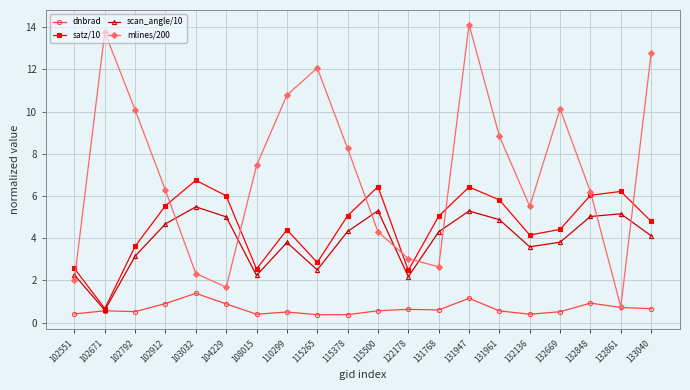

What is the spread (max minus min) of values at 131947?

13.0